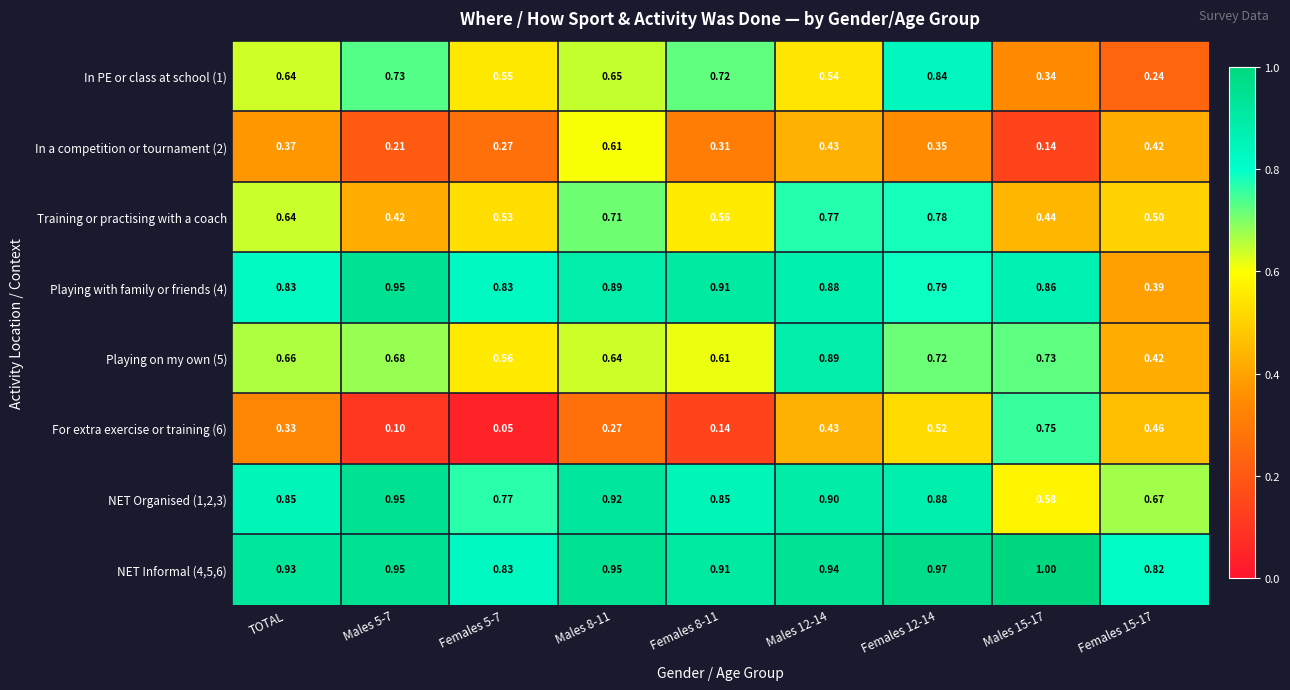

Count the number of categories in the chart.

9